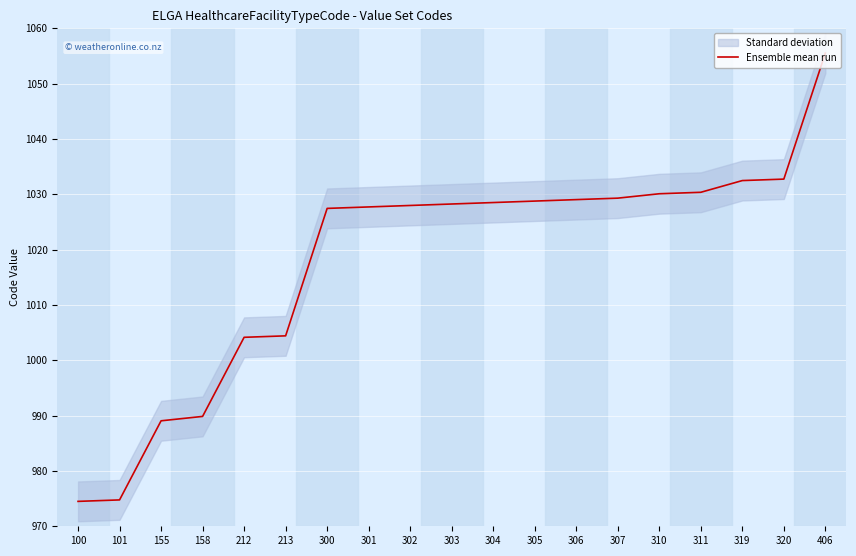

Is this an area chart (filled region under the line)?

No